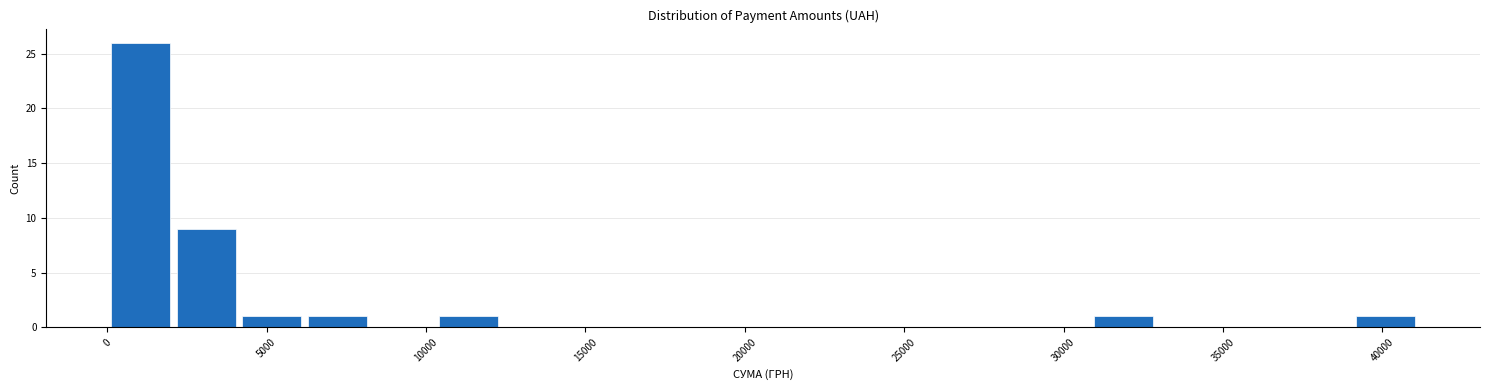

Reading left to right, transcribe this chart: for each bar, give the range it covers on the x-axis and its height. Neither the bar edges nor the heights are printed on the chart, so give them approximately, as read against the axes.

0 to 2000: 26
2000 to 4000: 9
4000 to 6000: 1
6000 to 8000: 1
8000 to 10500: 0
10500 to 12500: 1
12500 to 14500: 0
14500 to 16500: 0
16500 to 18500: 0
18500 to 20500: 0
20500 to 22500: 0
22500 to 24500: 0
24500 to 26500: 0
26500 to 29000: 0
29000 to 31000: 0
31000 to 33000: 1
33000 to 35000: 0
35000 to 37000: 0
37000 to 39000: 0
39000 to 41000: 1